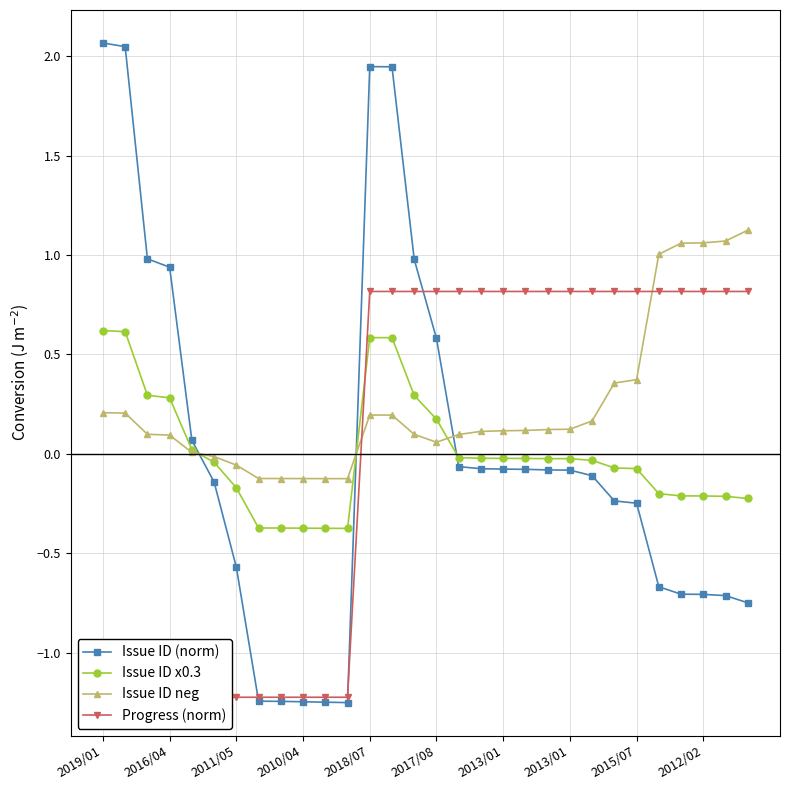

Which series has the widest spread of values?

Issue ID (norm)